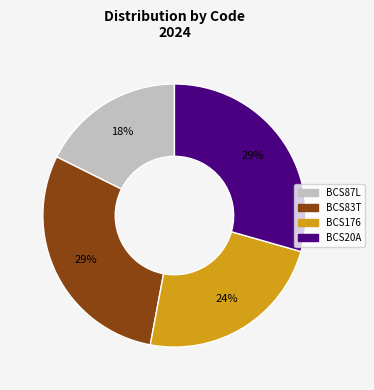

Which category has the smallest portion of the pie?

BCS87L